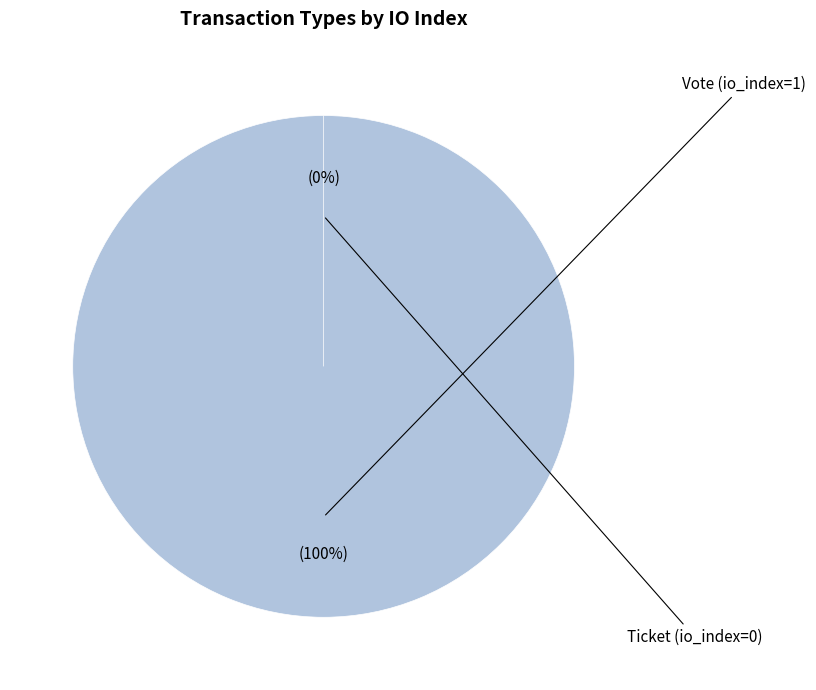

How many slices are in this pie chart?

2